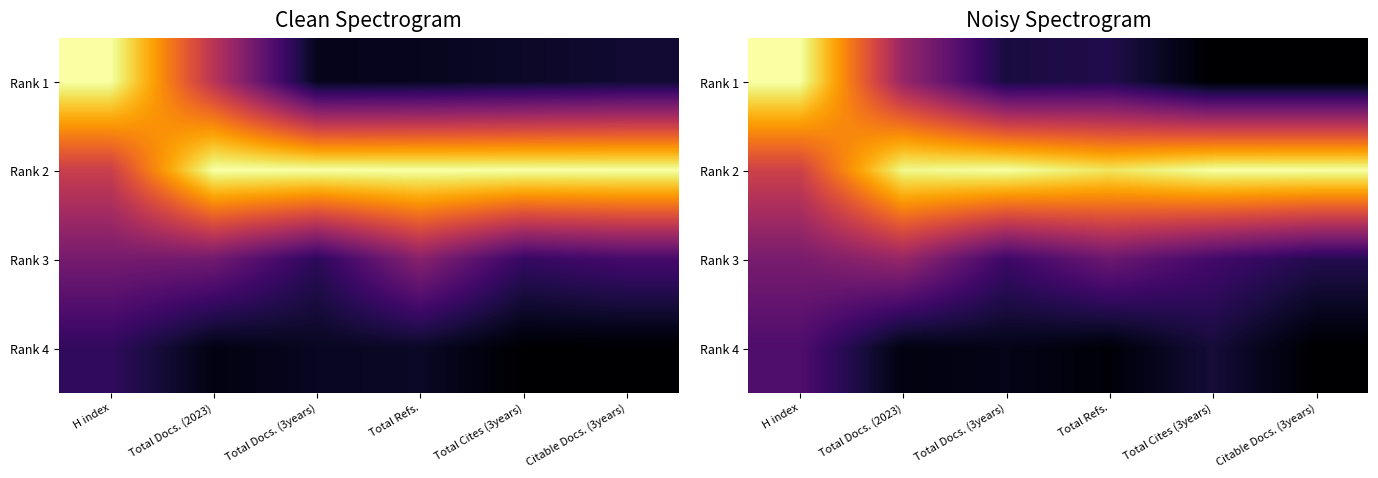

How many Rank 1 values are between 0 and 1?

6